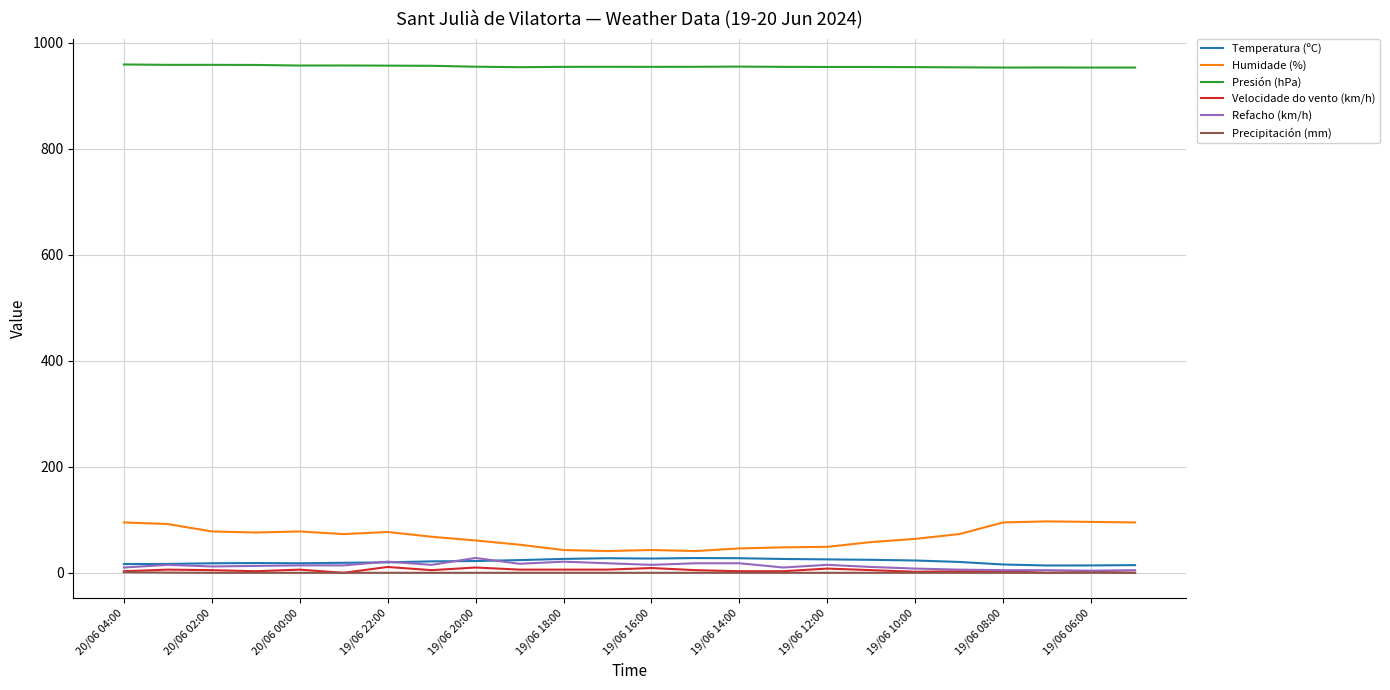

True or false: Humidade (%) and Precipitación (mm) cross at least once.

False